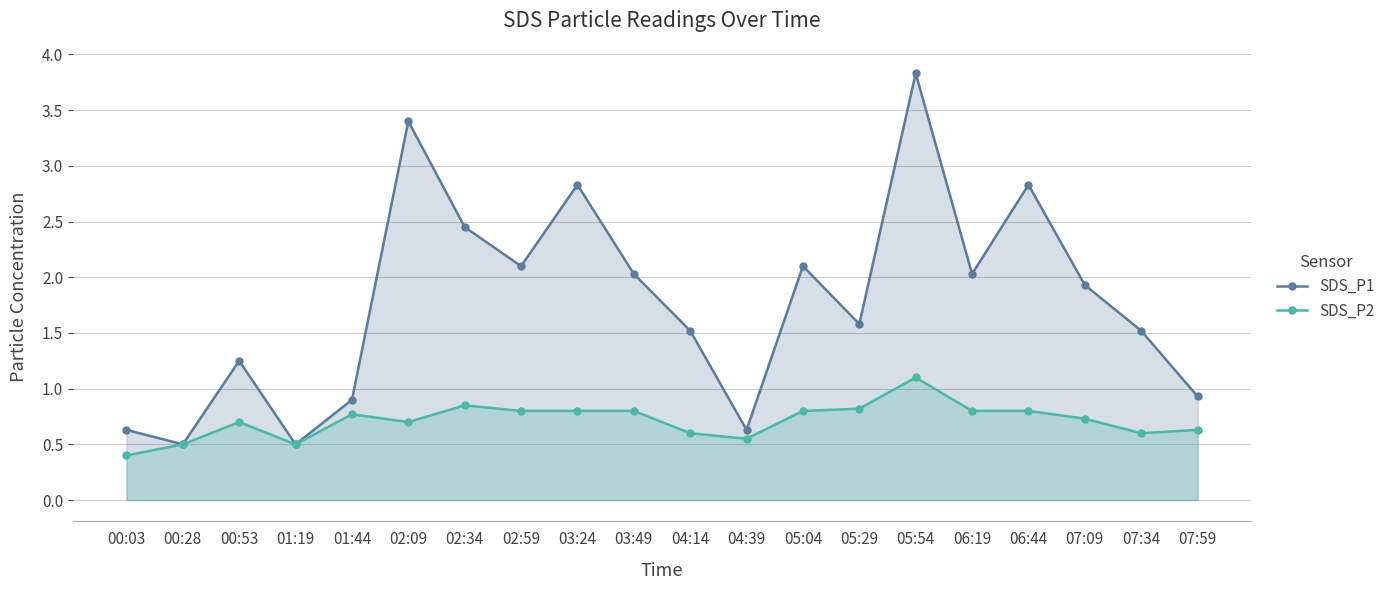

Rank the series at 00:53 from lowest to highest value.

SDS_P2, SDS_P1